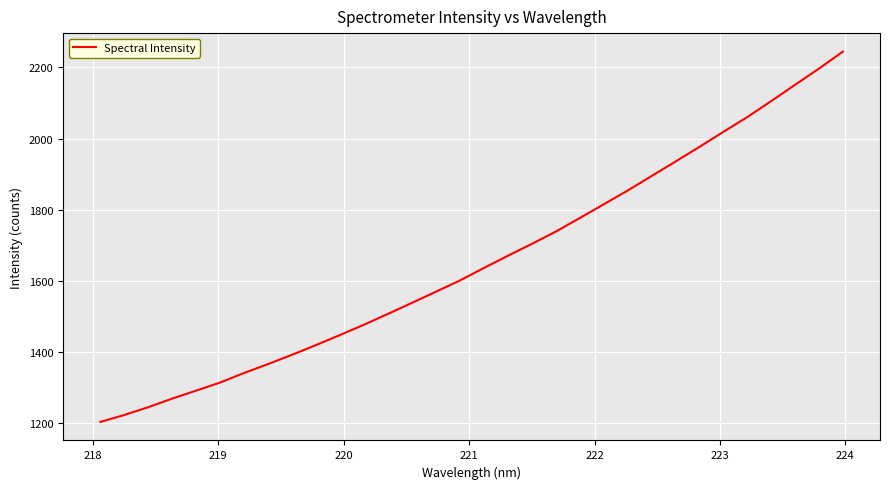

What is the minimum value shown in the chart?

1204.0